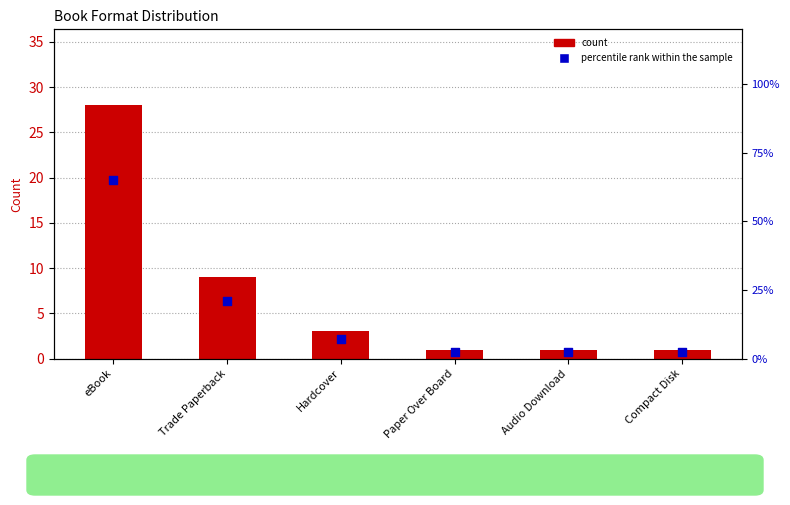

Which series has the largest total across all categories?

percentile rank within the sample